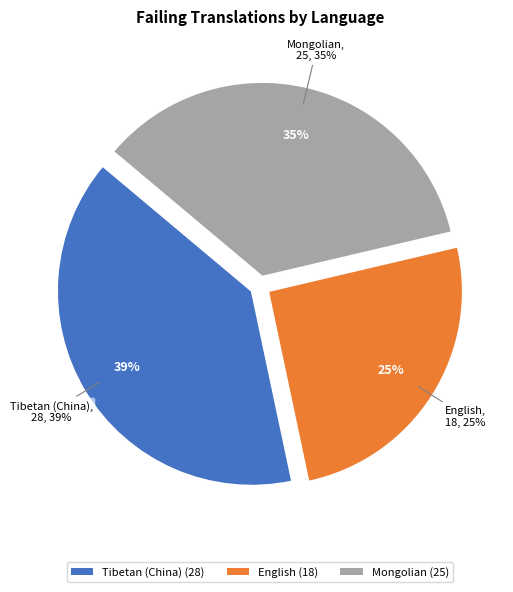

Which has a higher value, English or Tibetan (China)?

Tibetan (China)